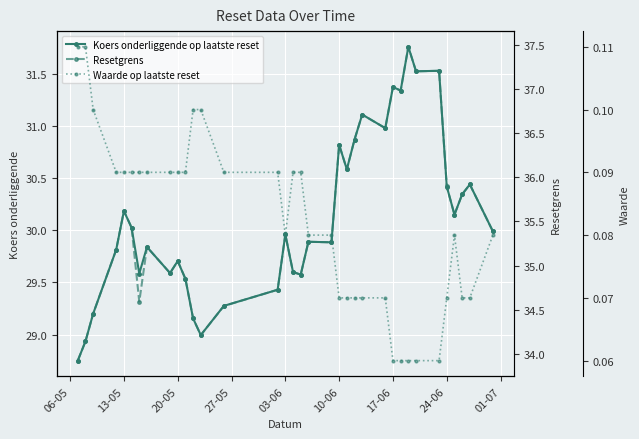

Reading left to right, extract all data points from this chart.

Koers onderliggende op laatste reset: 28.8	28.9	29.2	29.8	30.2	30.0	29.6	29.8	29.6	29.7	29.5	29.2	29.0	29.3	29.4	30.0	29.6	29.6	29.9	29.9	30.8	30.6	30.9	31.1	31.0	31.4	31.3	31.8	31.5	31.5	30.4	30.1	30.3	30.4	30.0
Resetgrens: 33.9	34.1	34.5	35.2	35.6	35.4	34.6	35.2	34.9	35.1	34.9	34.4	34.2	34.5	34.7	35.4	34.9	34.9	35.3	35.3	36.4	36.1	36.4	36.7	36.6	37.0	37.0	37.5	37.2	37.2	35.9	35.6	35.8	35.9	35.4
Waarde op laatste reset: 0.1	0.1	0.1	0.1	0.1	0.1	0.1	0.1	0.1	0.1	0.1	0.1	0.1	0.1	0.1	0.1	0.1	0.1	0.1	0.1	0.1	0.1	0.1	0.1	0.1	0.1	0.1	0.1	0.1	0.1	0.1	0.1	0.1	0.1	0.1